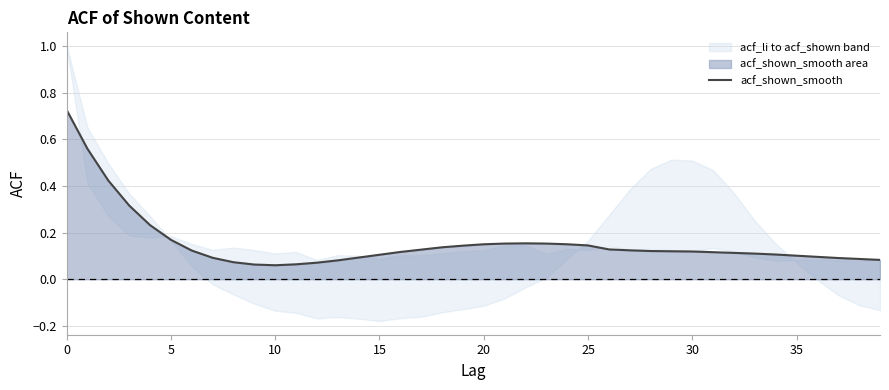

What is the difference between the maximum and second lowest values?

0.7